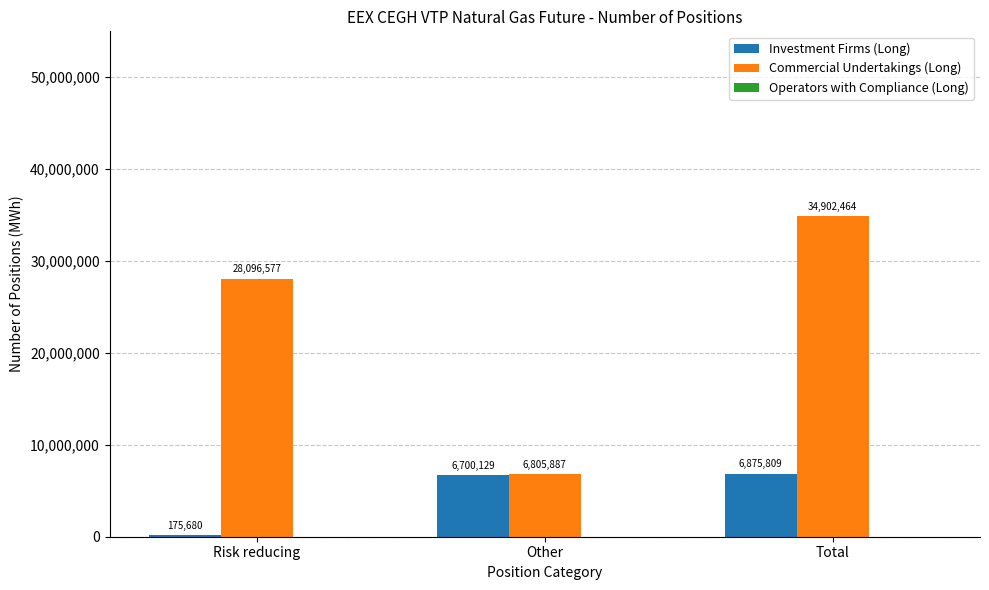

How many bars are there in total?

6